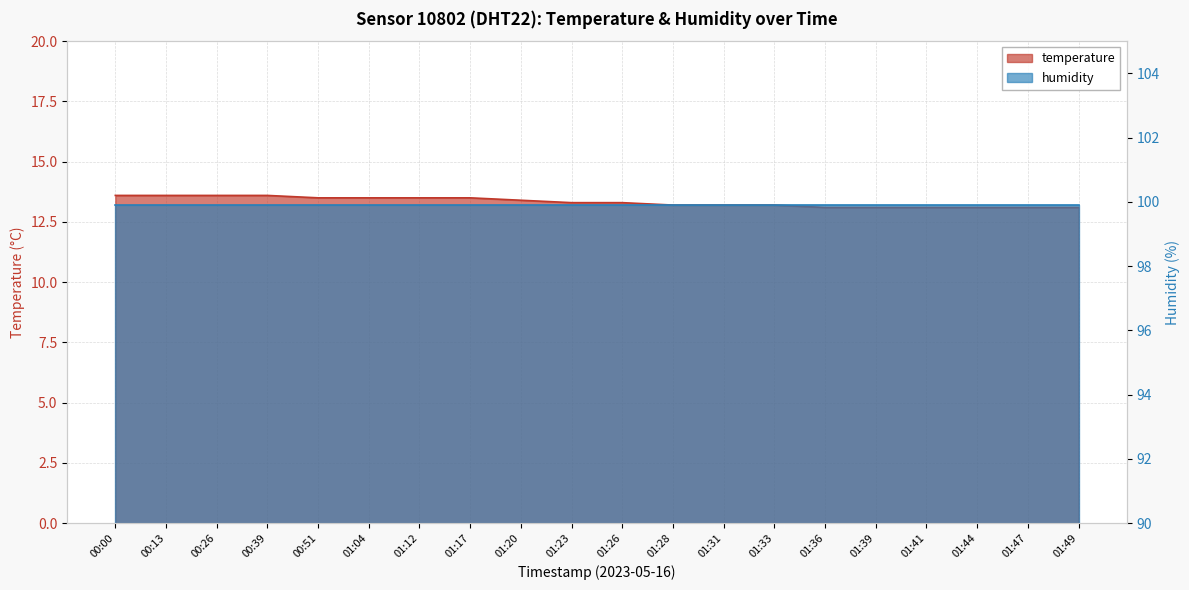

Reading left to right, what are all the values shown in this chart?

00:00=13.6	00:13=13.6	00:26=13.6	00:39=13.6	00:51=13.5	01:04=13.5	01:12=13.5	01:17=13.5	01:20=13.4	01:23=13.3	01:26=13.3	01:28=13.2	01:31=13.2	01:33=13.2	01:36=13.1	01:39=13.1	01:41=13.1	01:44=13.1	01:47=13.1	01:49=13.1